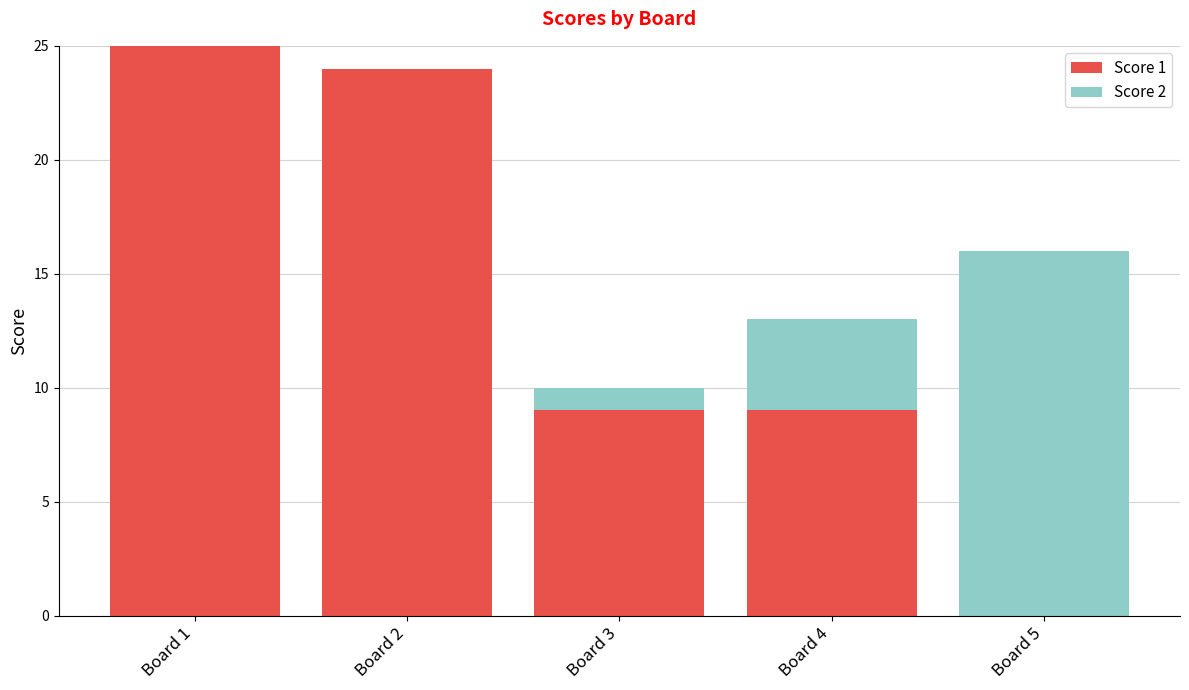

The Score 1 series shows 12 at Board 5. True or false?

False